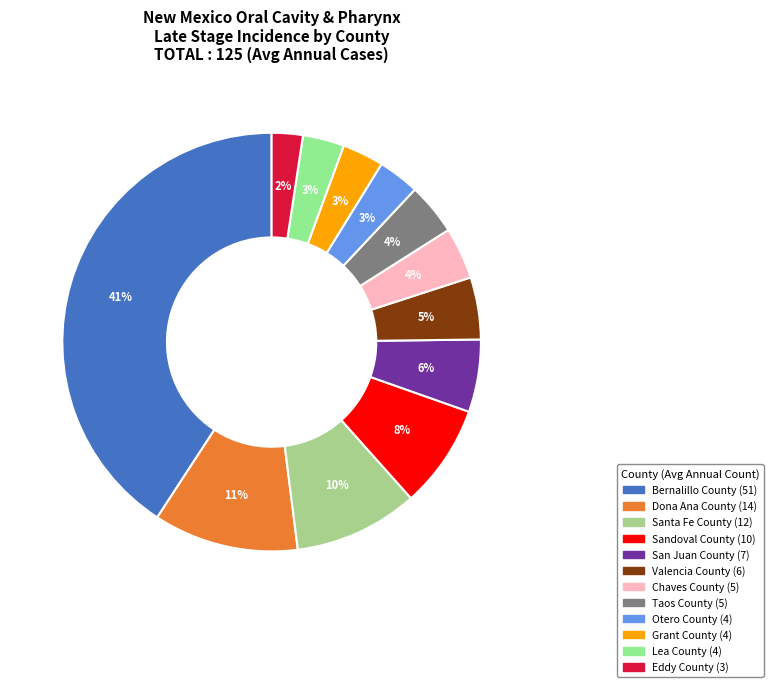

Which slice is the largest?

Bernalillo County